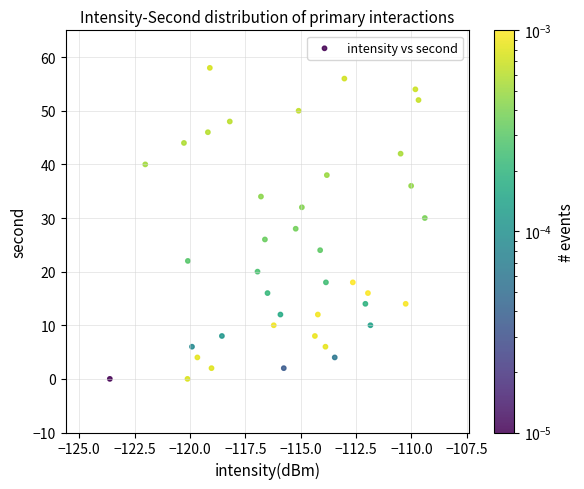

What is the range of Y values (max minus min)?

58